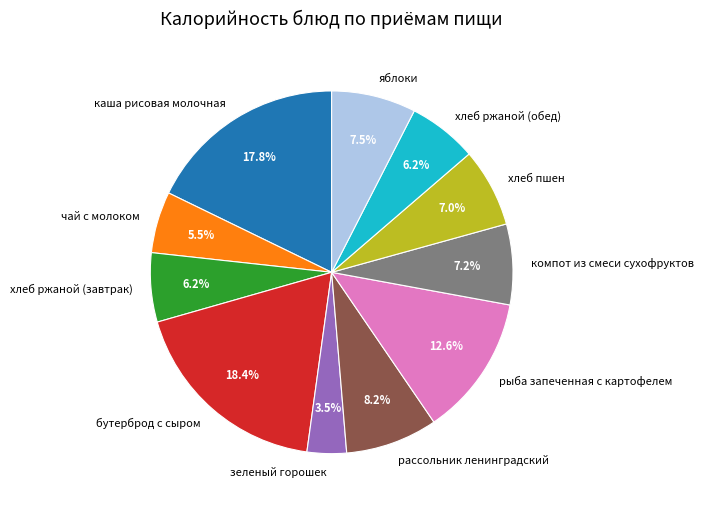

What is the largest slice in the pie chart?

бутерброд с сыром